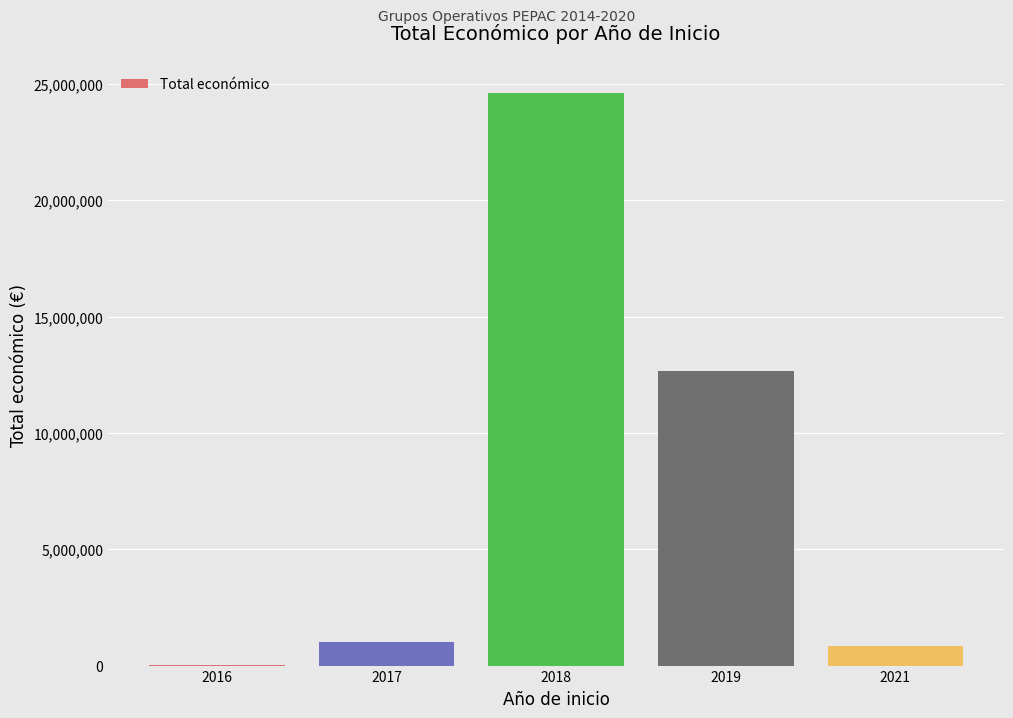

Count the number of data series in this chart.

1